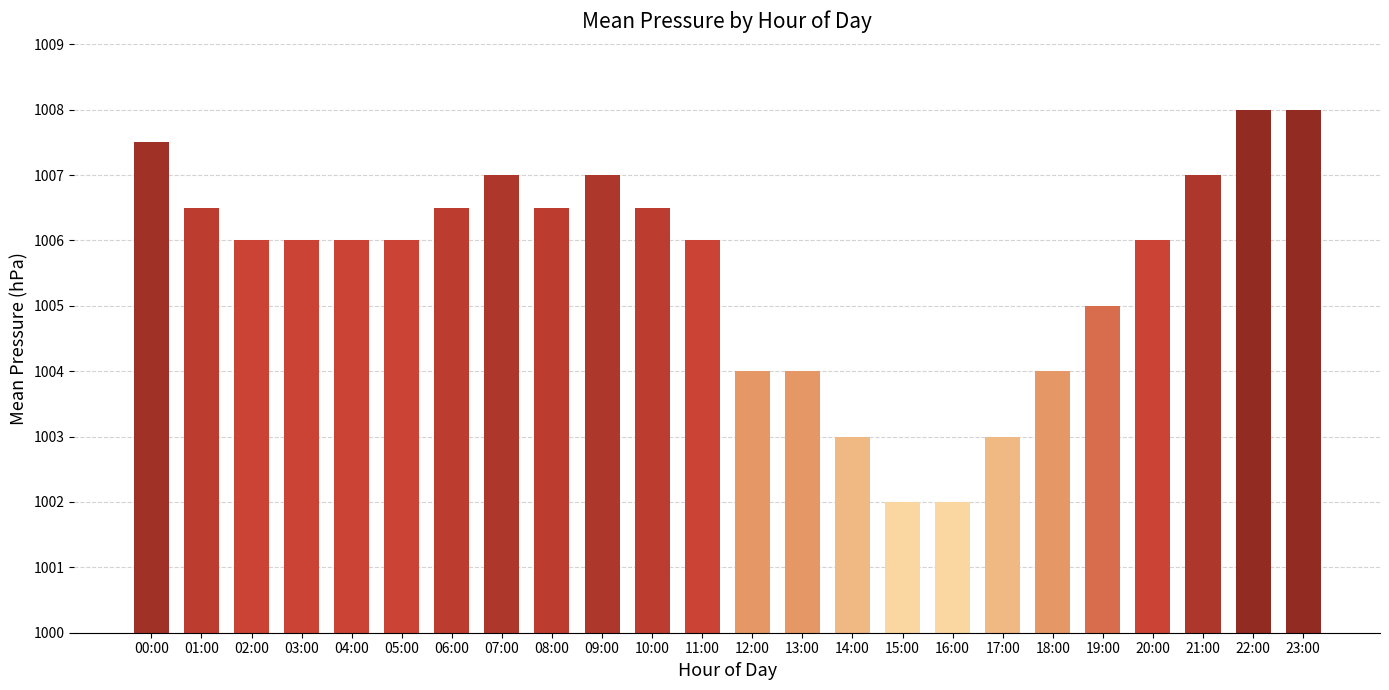

What is the sum of the values at 23:00 and 11:00?

2014.0